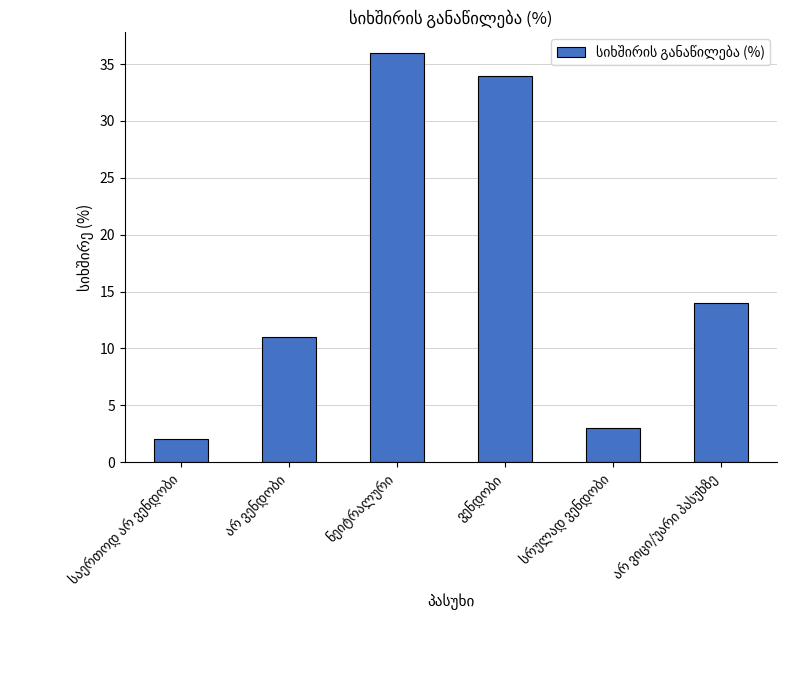

How many series are shown in this chart?

1